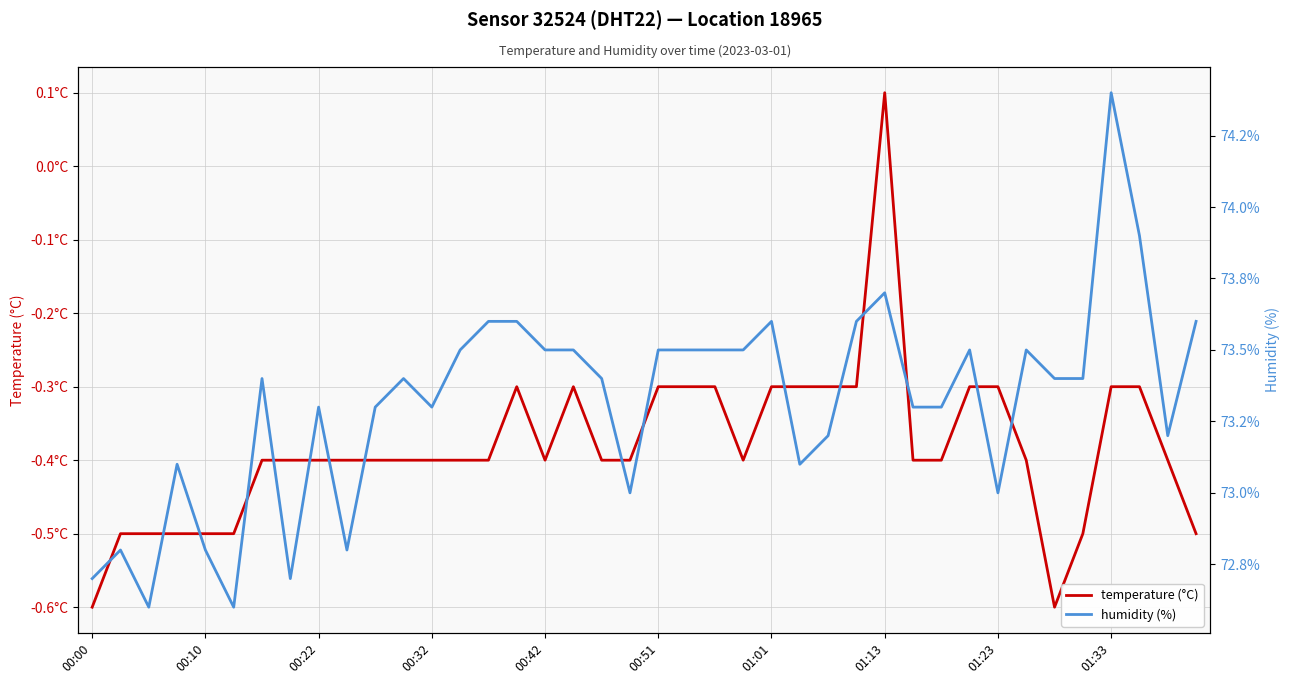

Is it true that temperature (°C) equals -0.4 at 13?

True